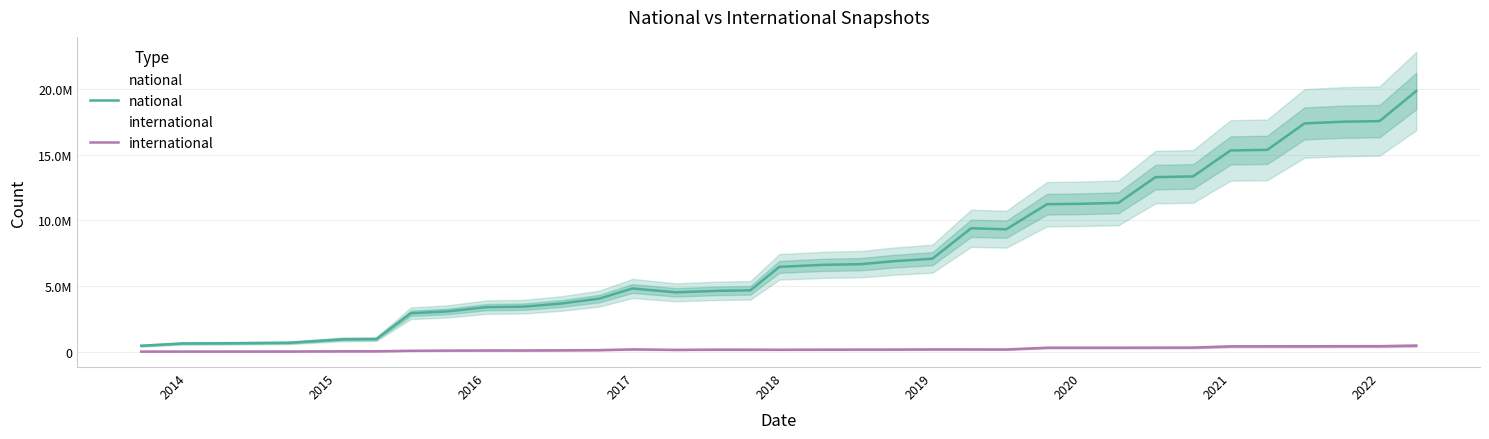

Is the value of international at 23 greater than the value of national at 2013?

No